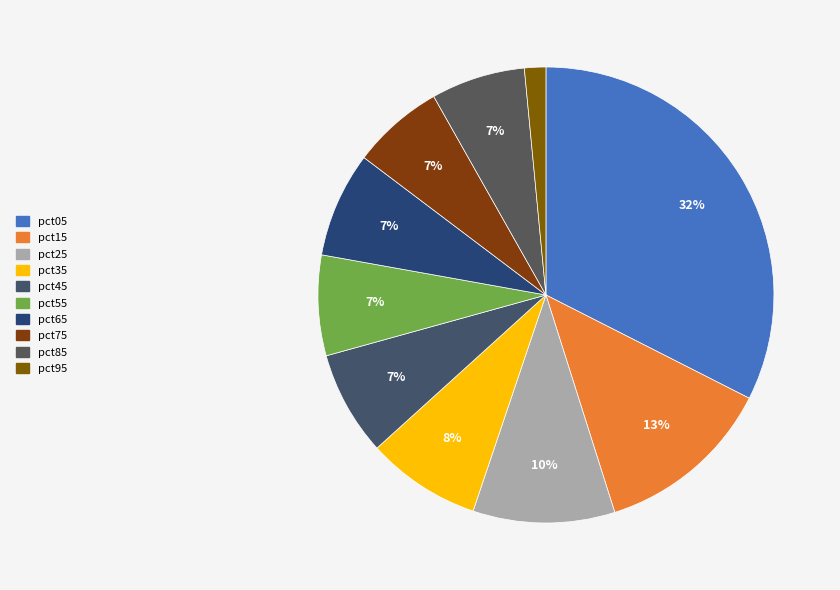

What percentage is the pct35 slice, to the nearest percent?

8%